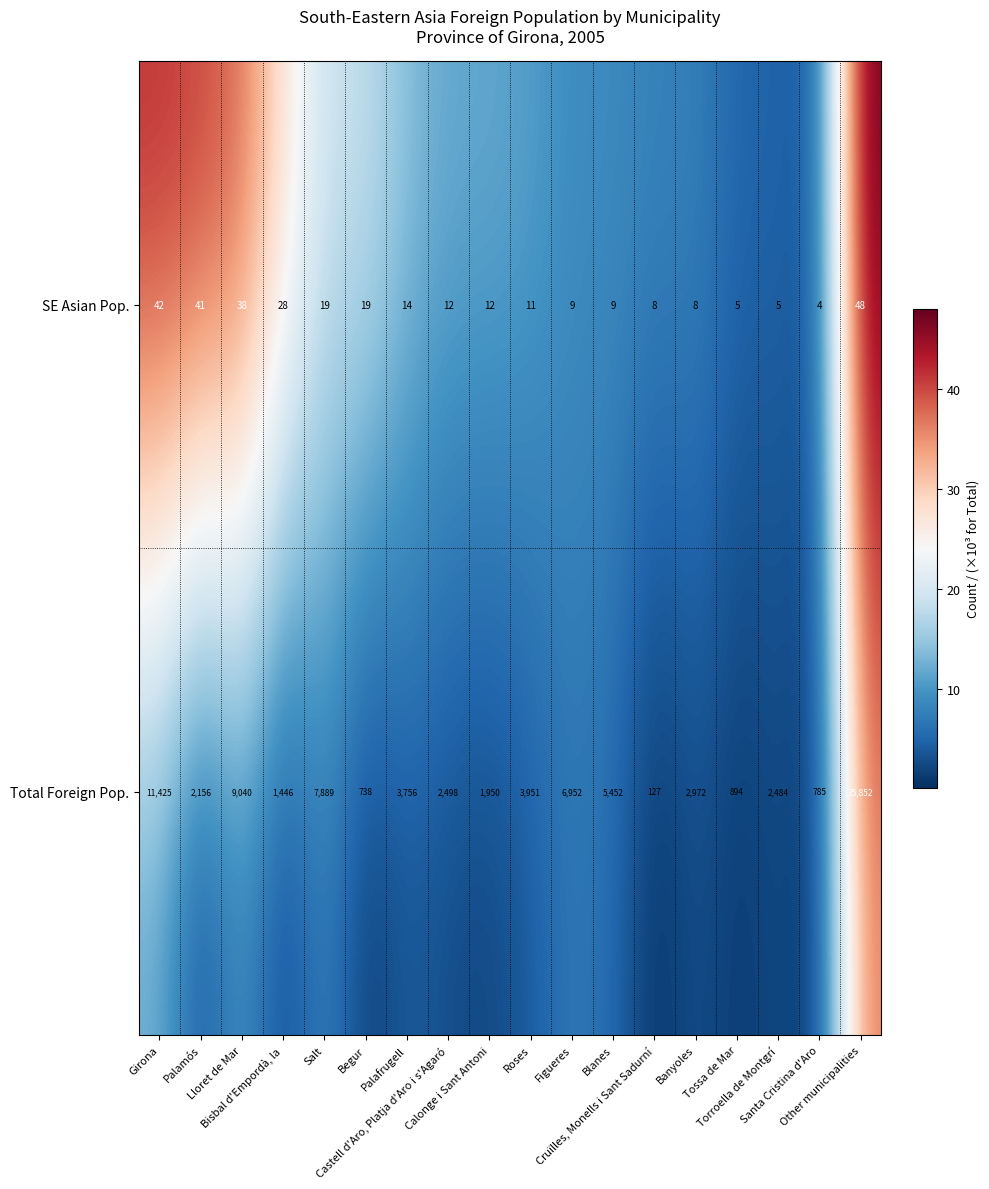

What is the greatest value displayed?

35852